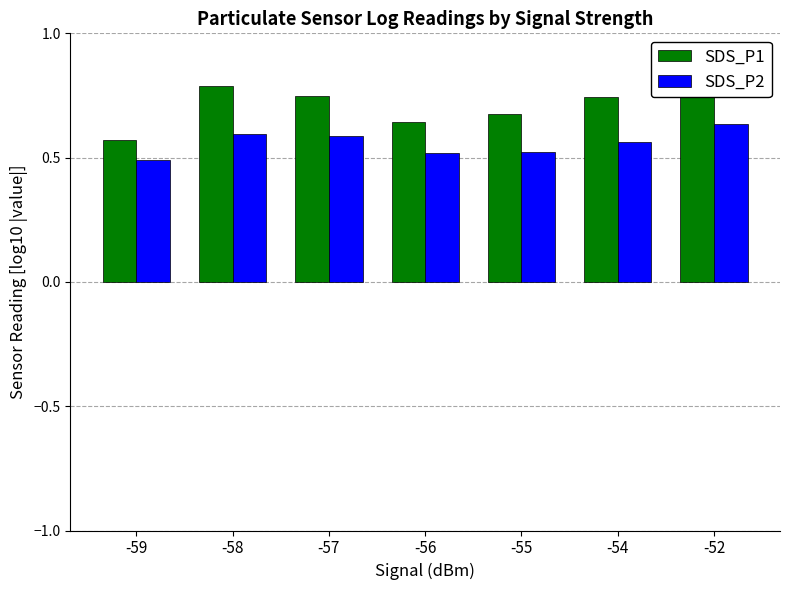

At which category is the sum across all series the highest?

-52